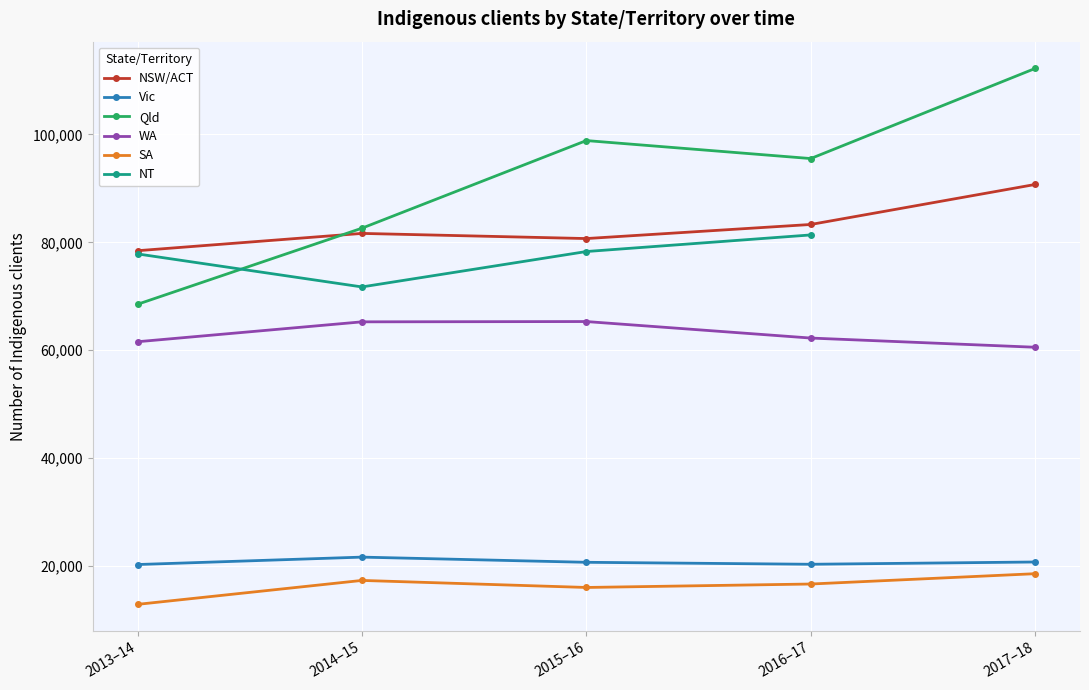

List the labels in order of Qld value, largest first.

2017–18, 2015–16, 2016–17, 2014–15, 2013–14